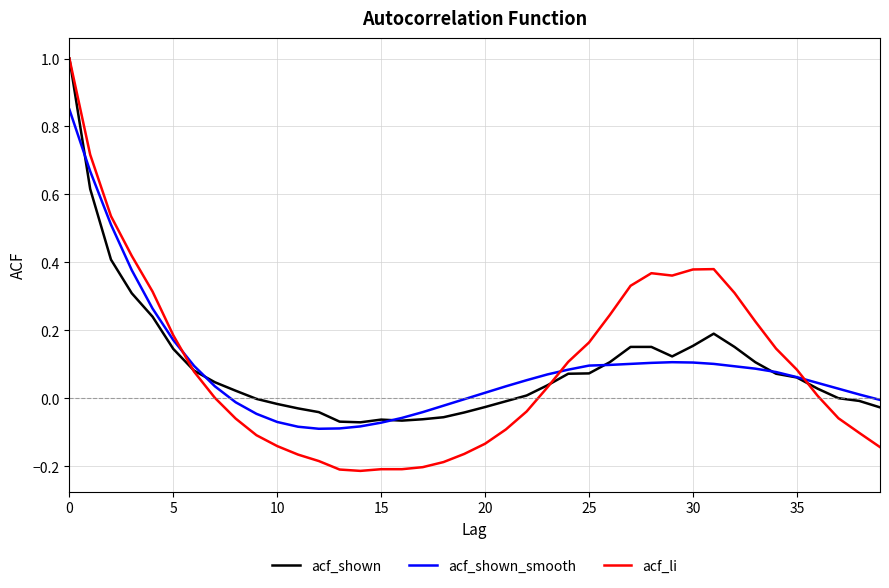

What is the greatest value displayed?

1.0